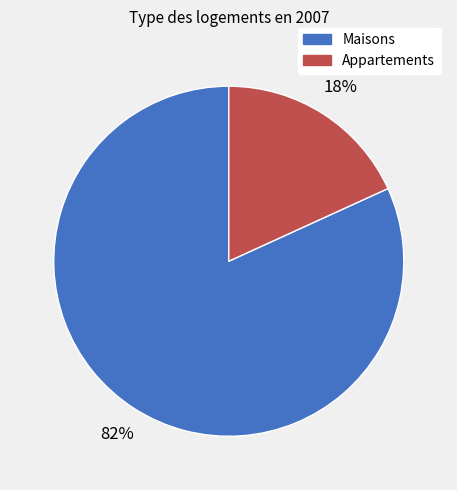

To the nearest percent, what is the difference between the largest and smallest slice percentages?

64%